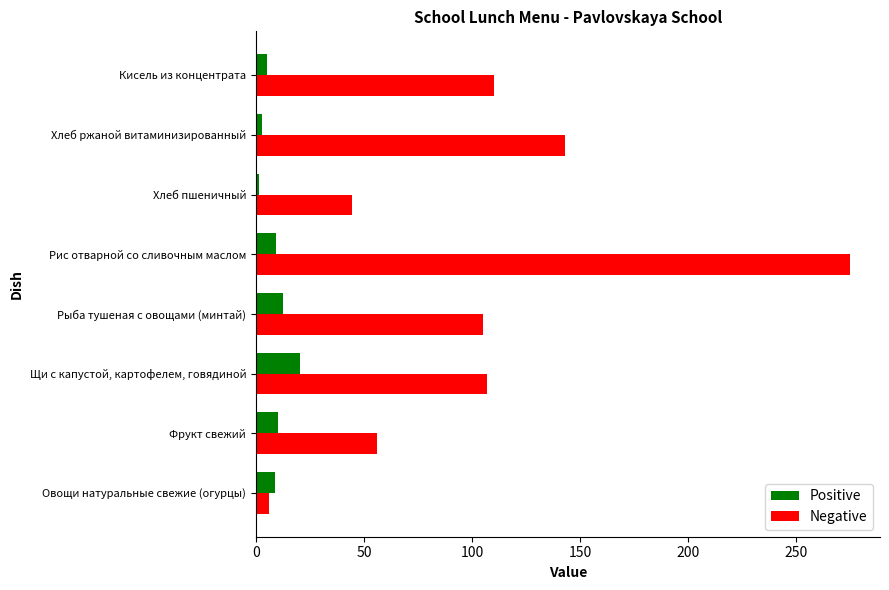

Which series has the largest range (max minus min)?

Negative